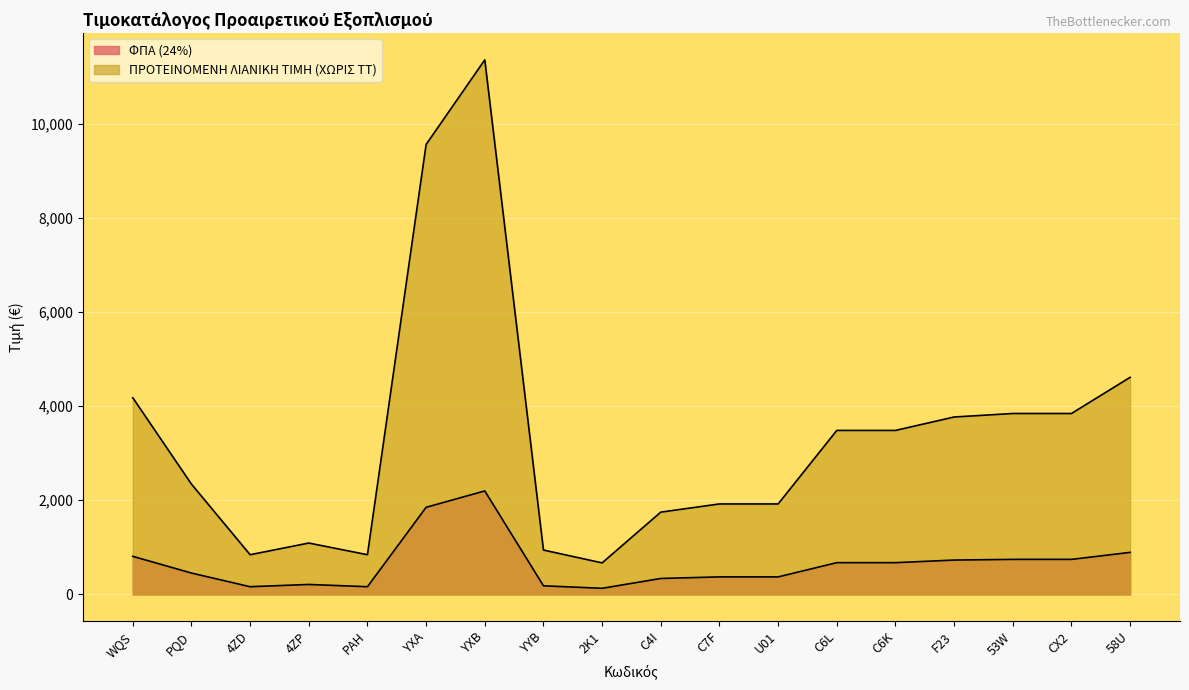

Between C7F and F23, which series saw the biggest shift?

ΠΡΟΤΕΙΝΟΜΕΝΗ ΛΙΑΝΙΚΗ ΤΙΜΗ (ΧΩΡΙΣ ΤΤ)